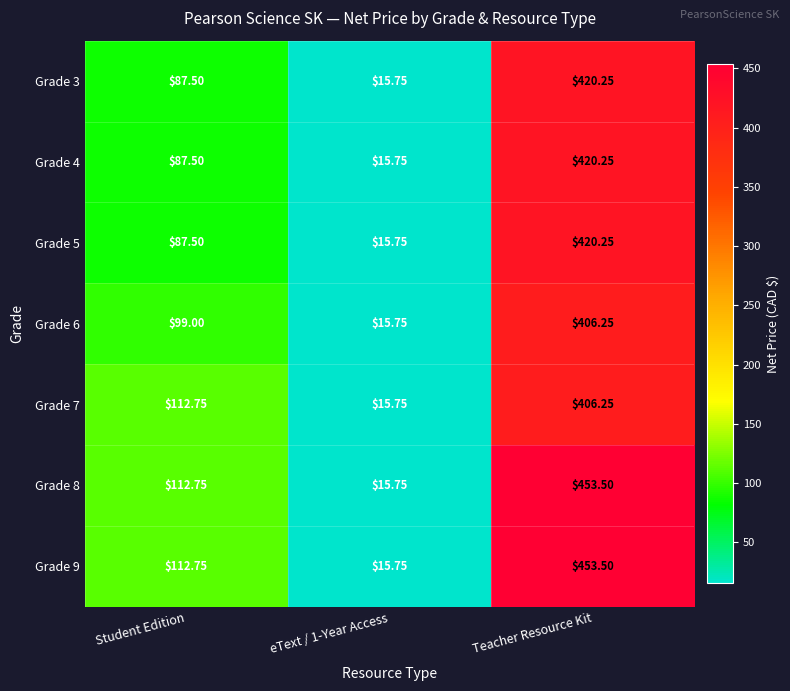

What is the total value across all series at Student Edition?

699.8